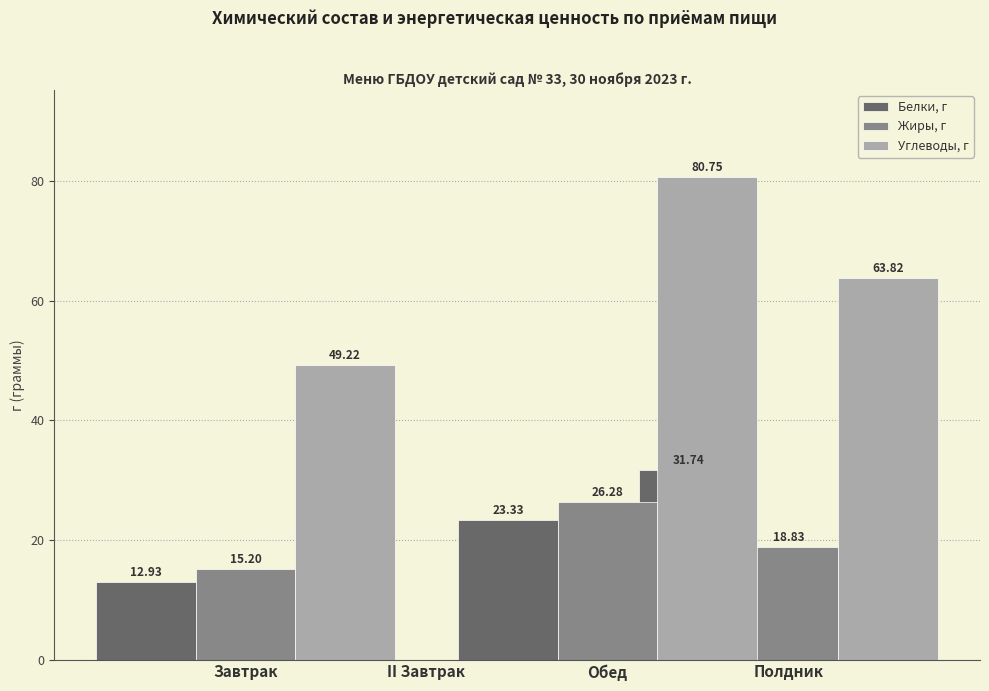

The Углеводы, г series shows 29.7 at II Завтрак. True or false?

False